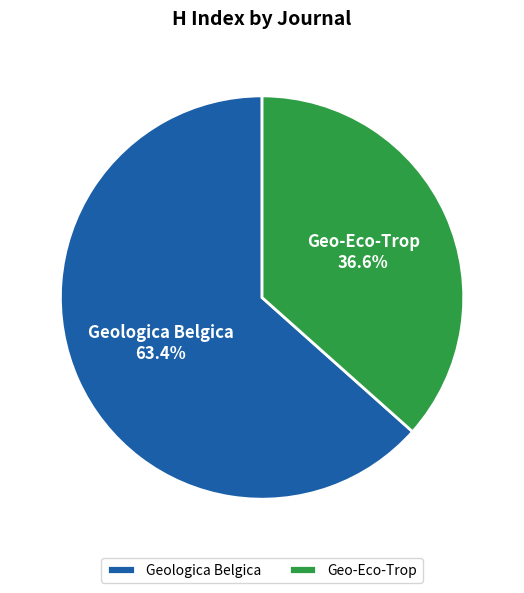

Is the sum of Geologica Belgica and Geo-Eco-Trop greater than half?

Yes